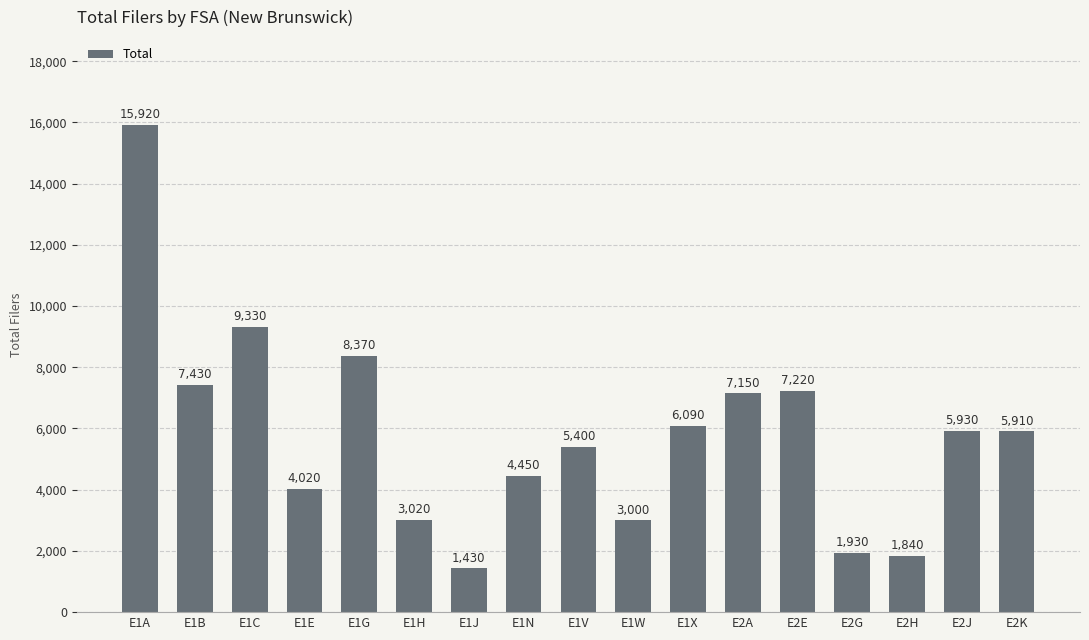

Is it true that the value at E2G is 1930?

True